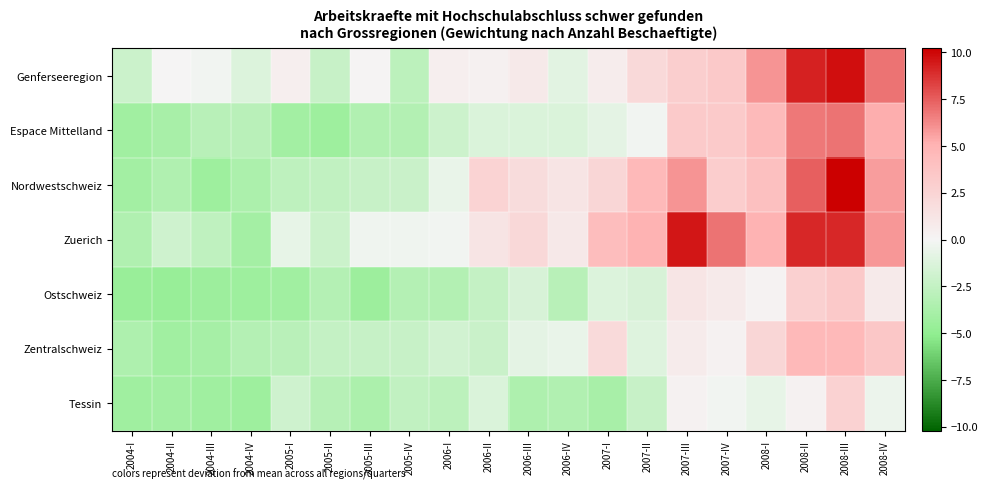

At 2006-IV, list the series in order from smallest to largest.

Tessin, Ostschweiz, Espace Mittelland, Genferseeregion, Zentralschweiz, Zuerich, Nordwestschweiz